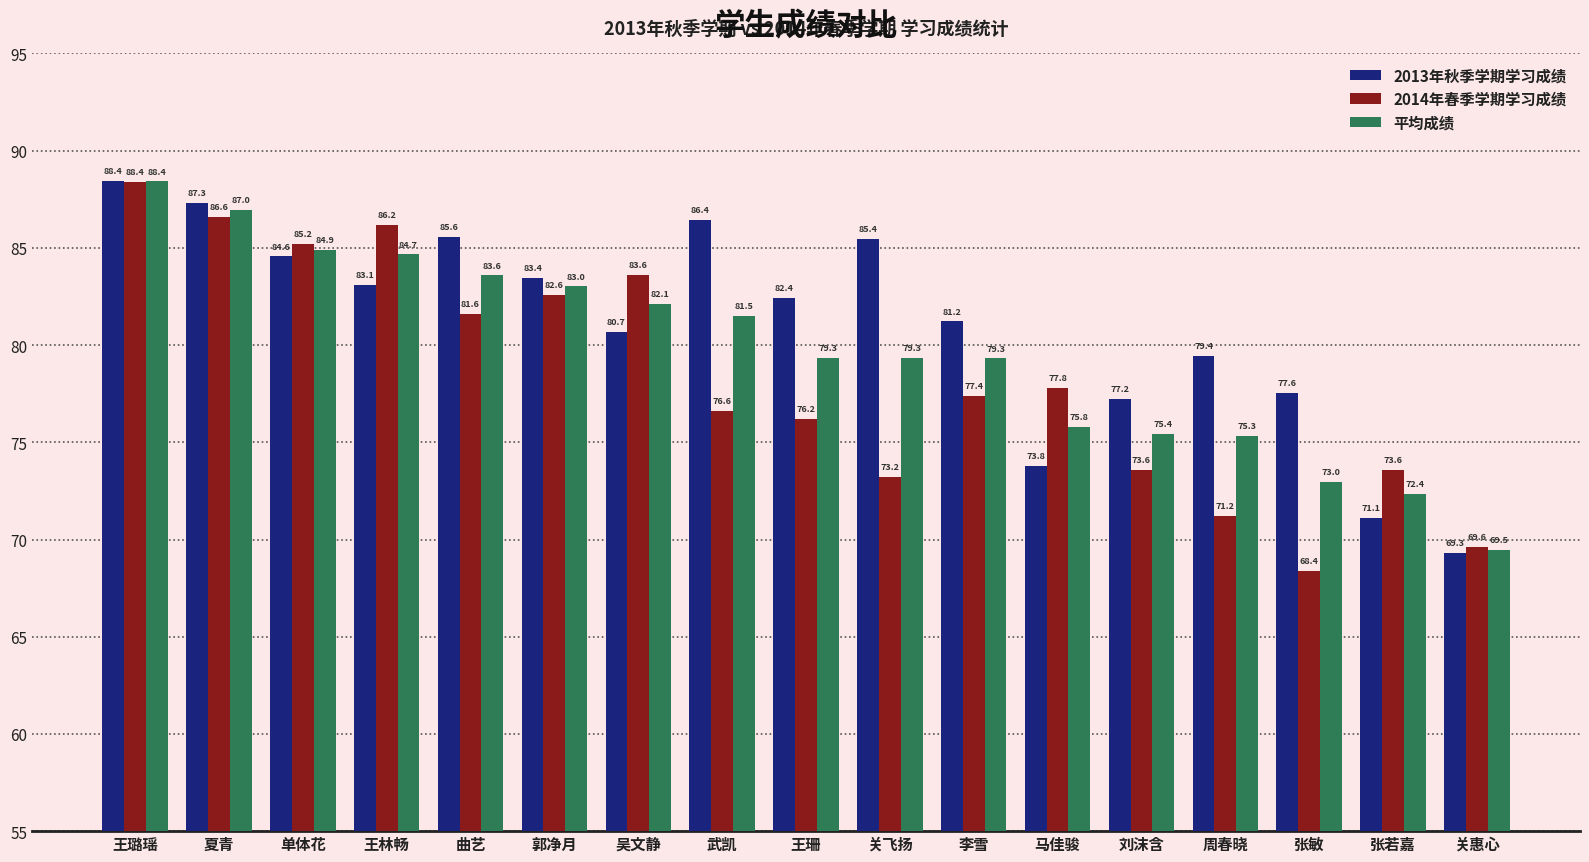

Which category has the highest value in the 2014年春季学期学习成绩 series?

王璐瑶